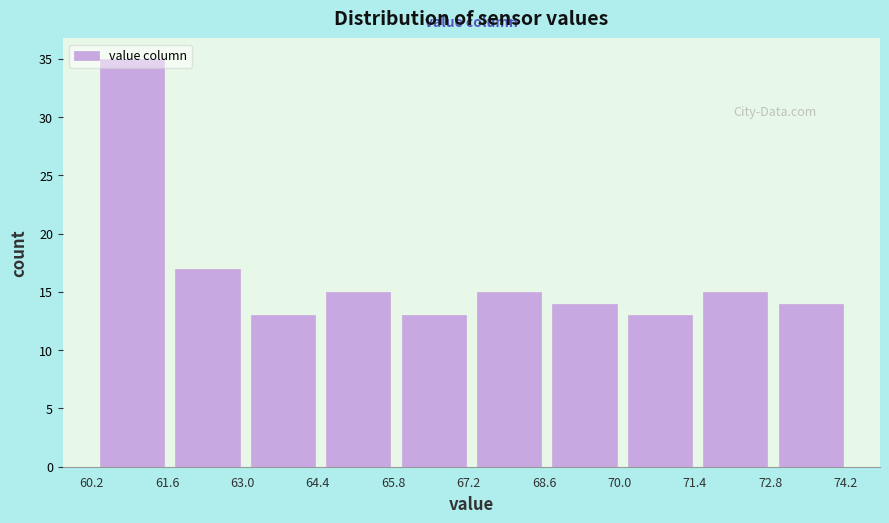

Reading left to right, transcribe this chart: for each bar, give the range it covers on the x-axis and its height. Neither the bar edges nor the heights are printed on the chart, so give them approximately, as read against the axes.

60.25 to 61.65: 35
61.65 to 63.05: 17
63.05 to 64.45: 13
64.45 to 65.85: 15
65.85 to 67.25: 13
67.25 to 68.65: 15
68.65 to 70.05: 14
70.05 to 71.45: 13
71.45 to 72.85: 15
72.85 to 74.25: 14